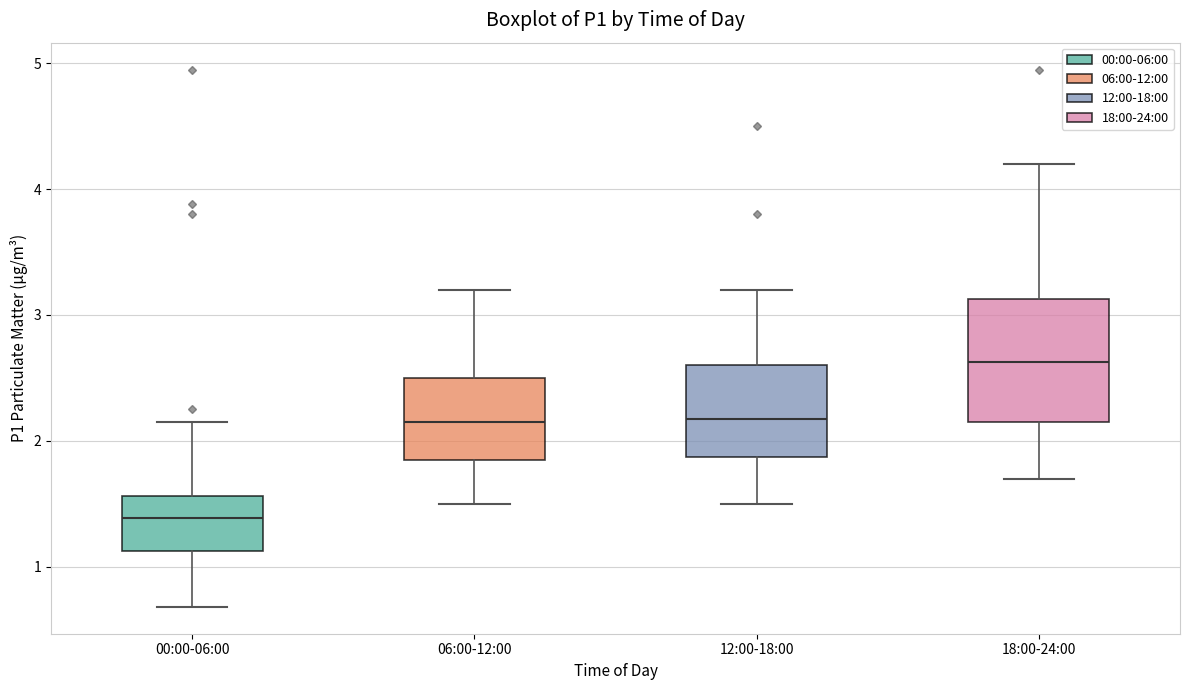

Comparing the boxes themselves (not the whiskers), which one is the tallest?

18:00-24:00